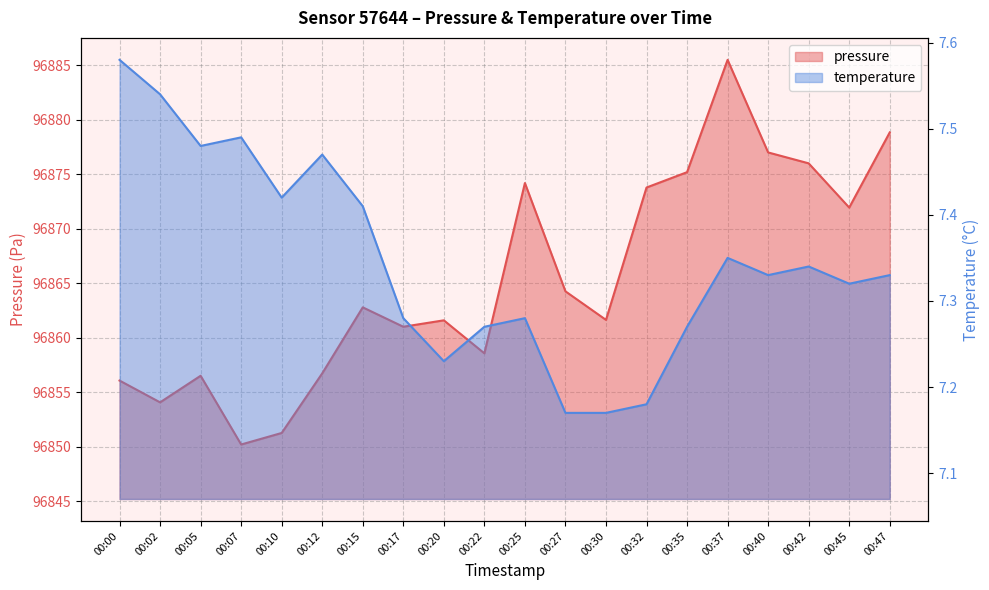

Which series has the largest total across all categories?

pressure